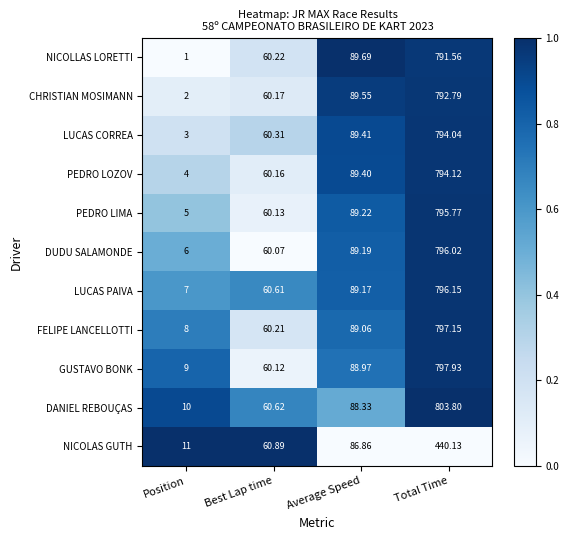

Which series has the largest total across all categories?

DANIEL REBOUÇAS